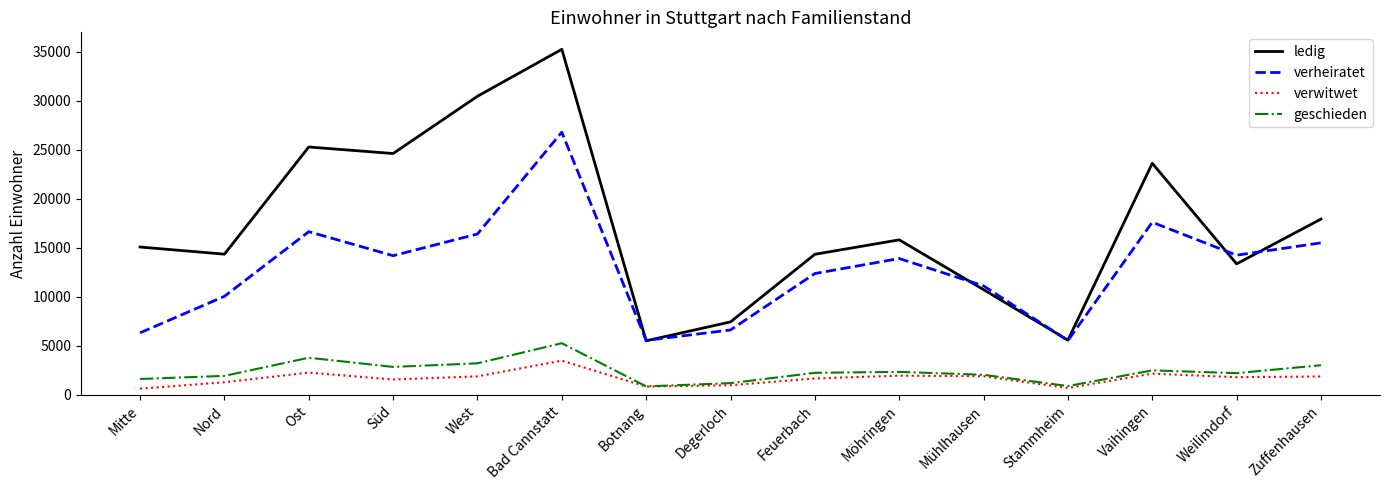

Which series has the largest range (max minus min)?

ledig